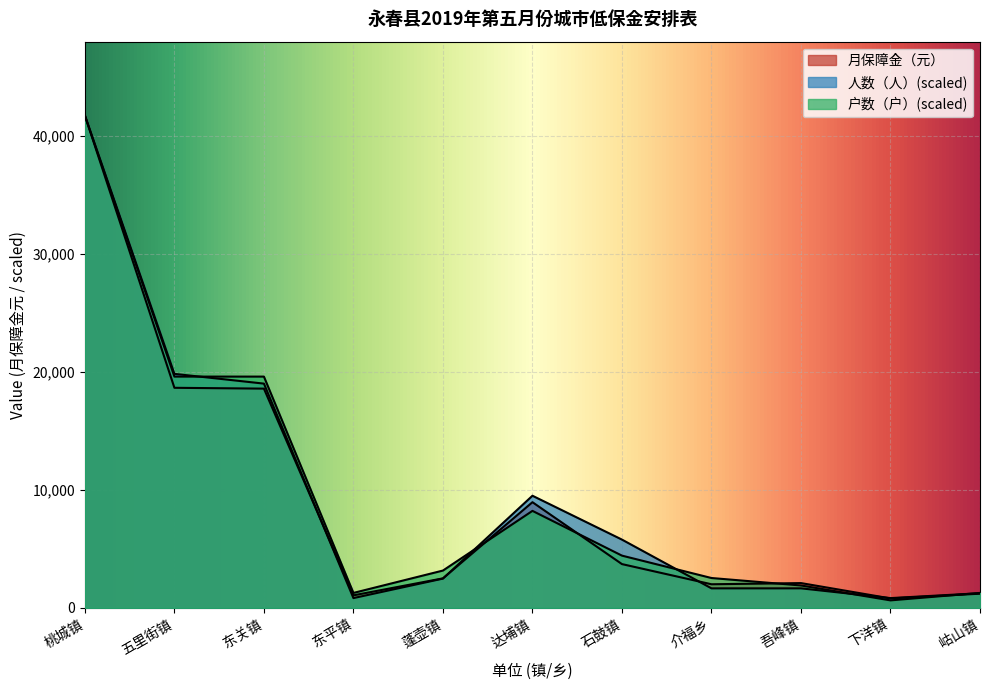

Which series has the largest total across all categories?

人数（人）